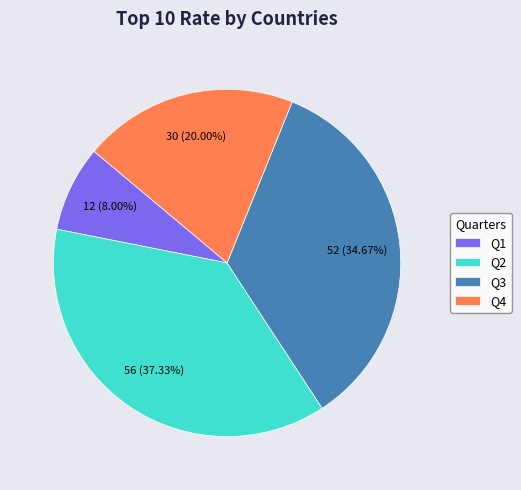

How many slices are in this pie chart?

4